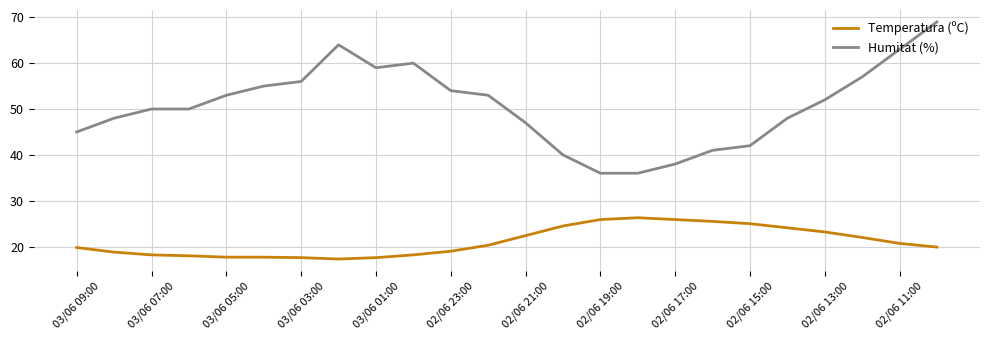

Which series has the widest spread of values?

Humitat (%)